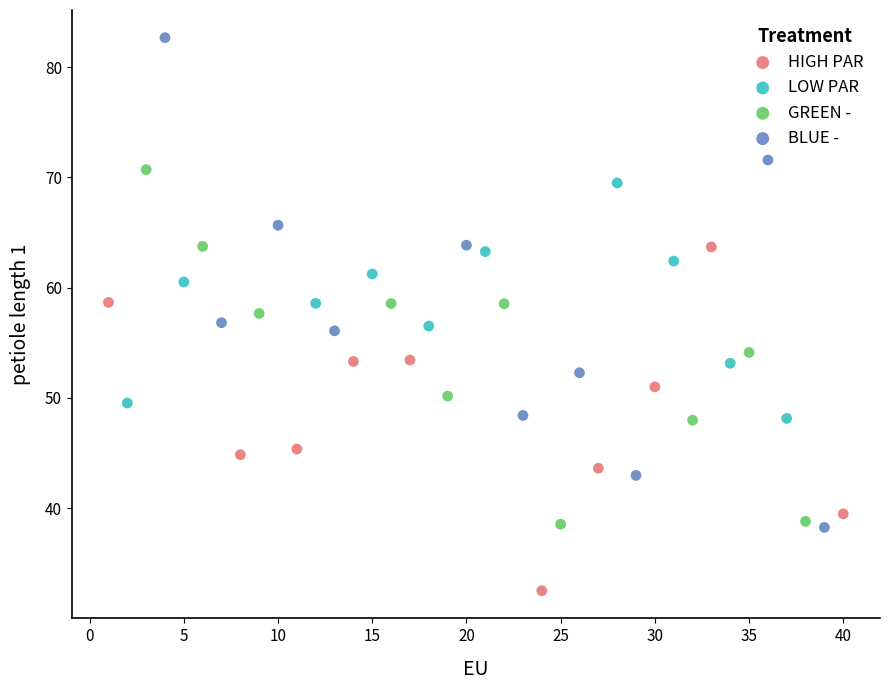

Which series contains the lowest Y value?

HIGH PAR